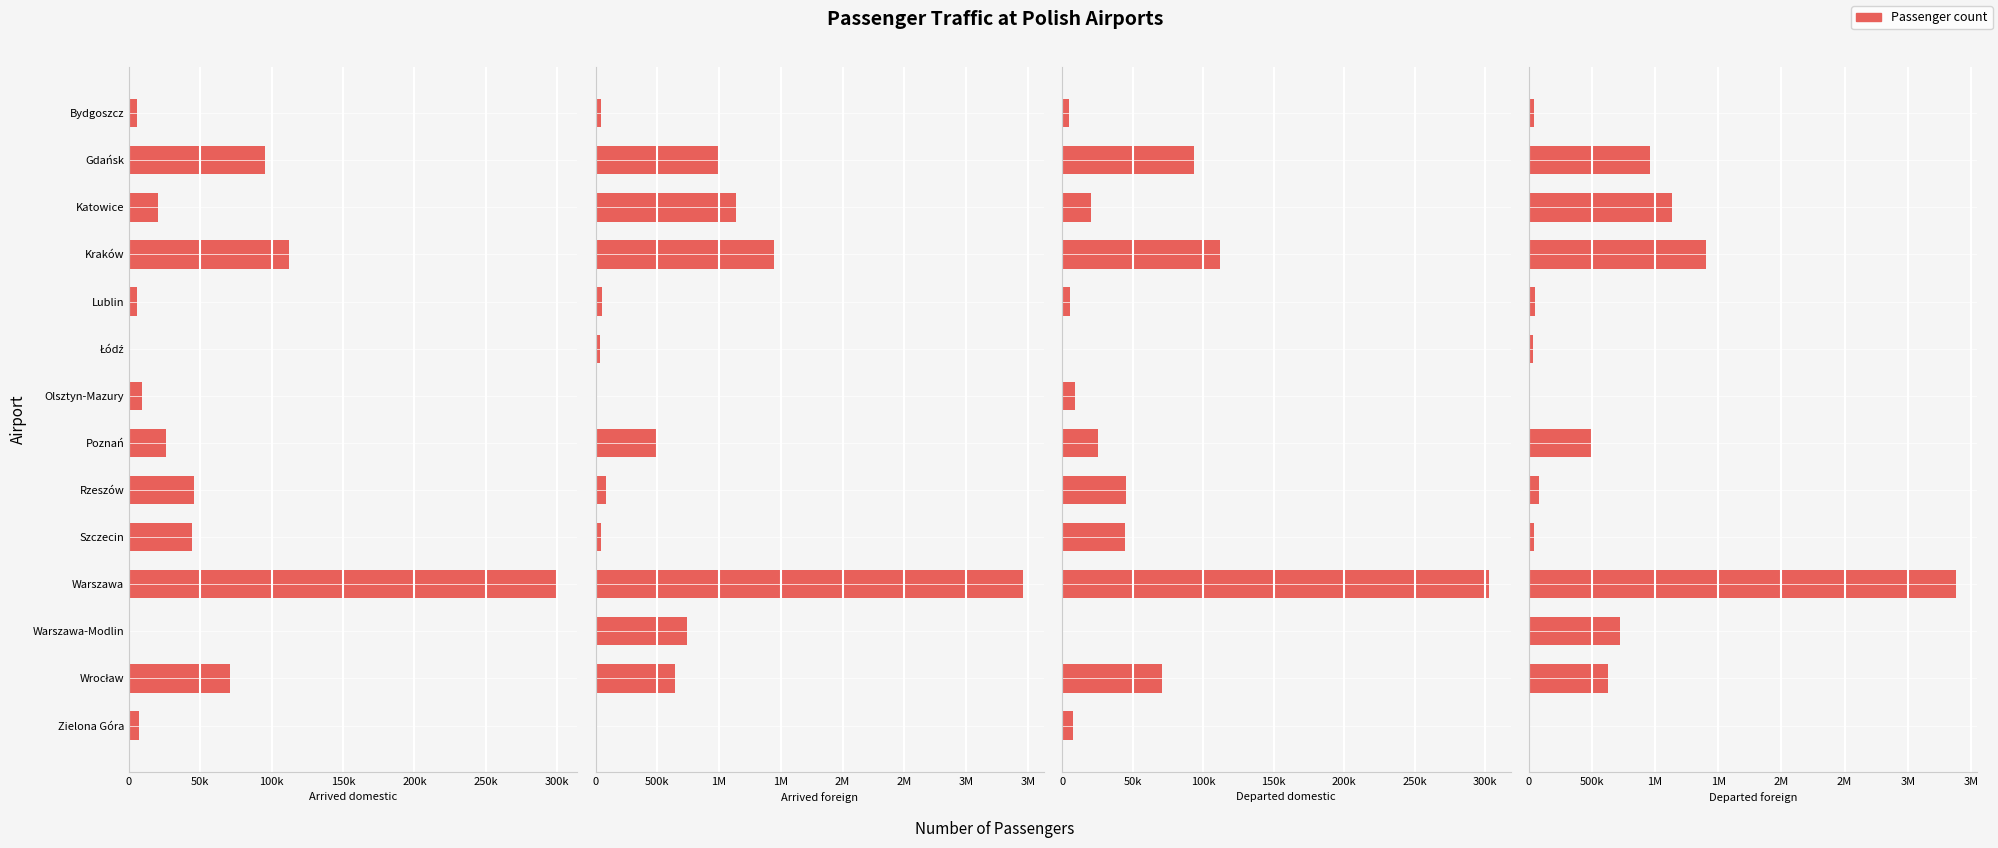

What position from the left is Katowice?

3